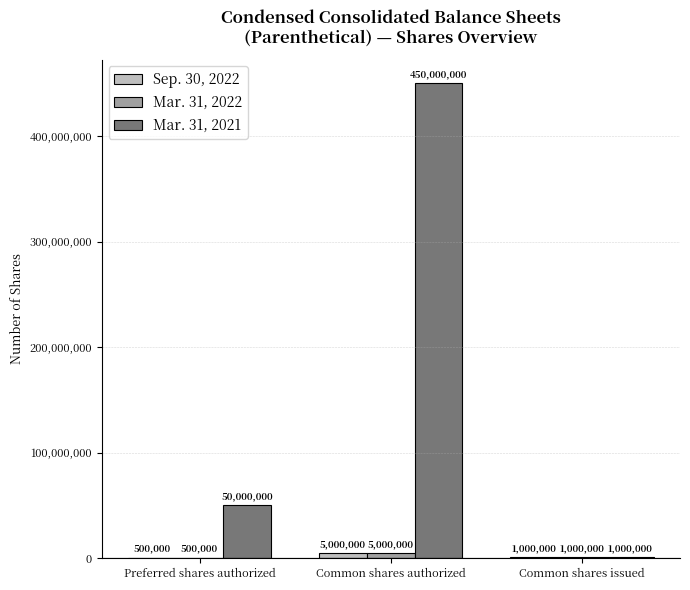

What is the sum of all Mar. 31, 2022 values?

6500000